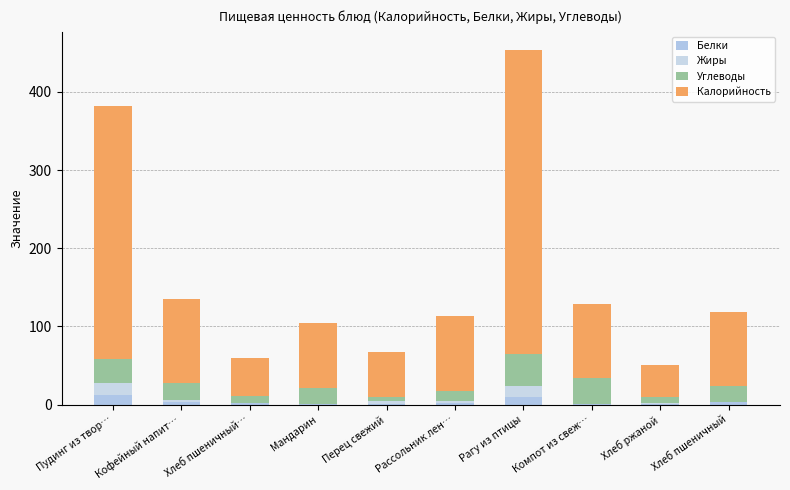

What is the difference between the maximum and minimum values in the Белки series?

12.1